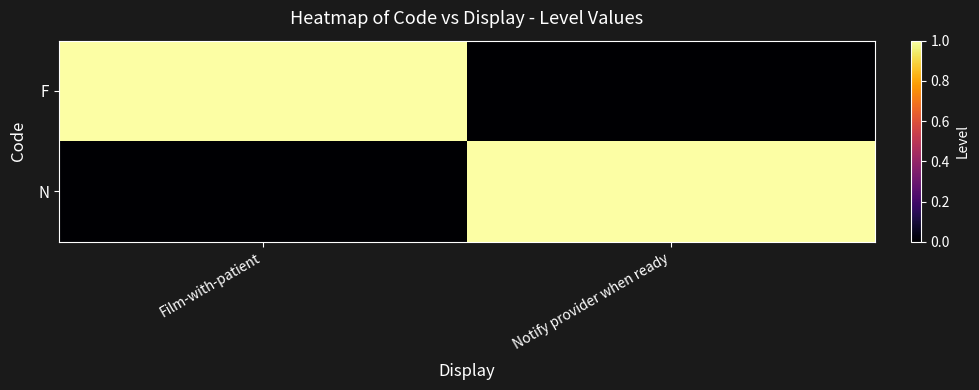

What is the difference between the highest and lowest values at Notify provider when ready?

1